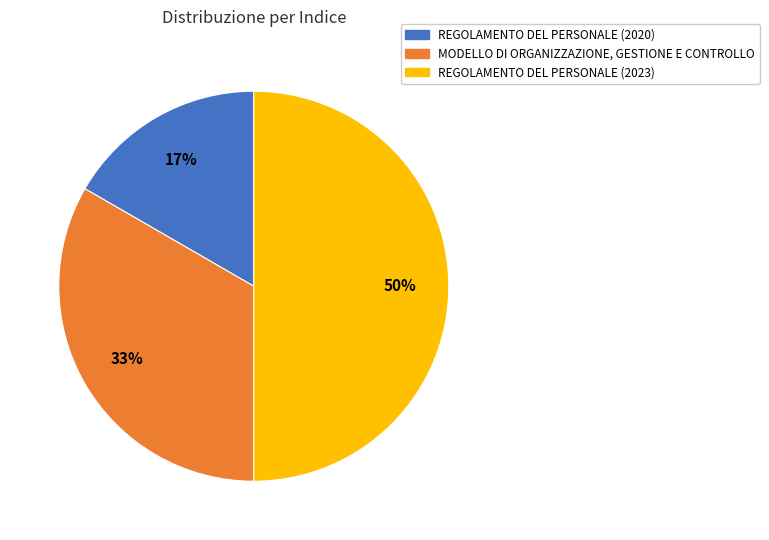

Rank the categories by value from highest to lowest.

REGOLAMENTO DEL PERSONALE (2023), MODELLO DI ORGANIZZAZIONE, GESTIONE E CONTROLLO, REGOLAMENTO DEL PERSONALE (2020)